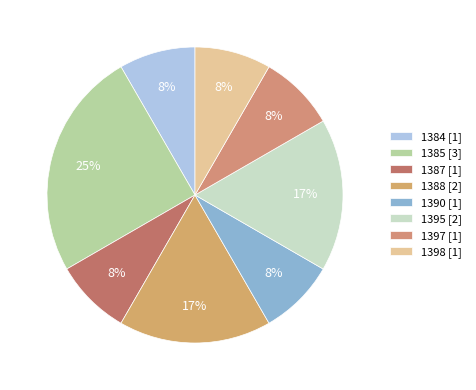

Is there any slice that represents more than half of the pie?

No